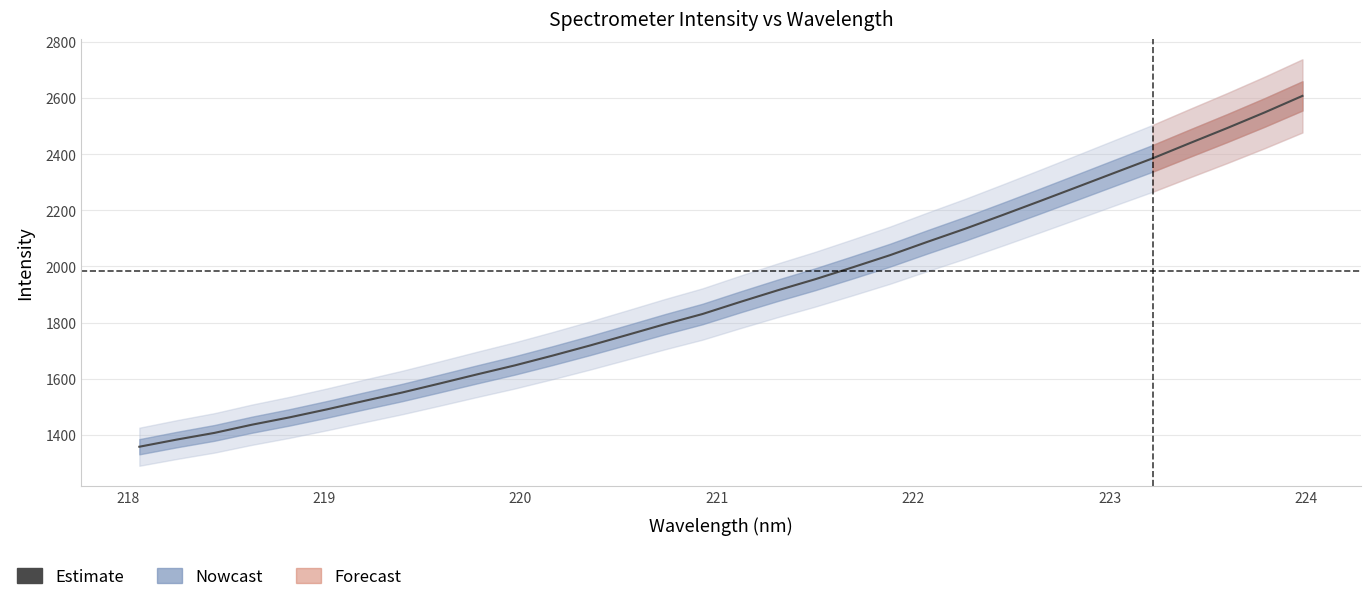

How many distinct data groups are displayed?

1